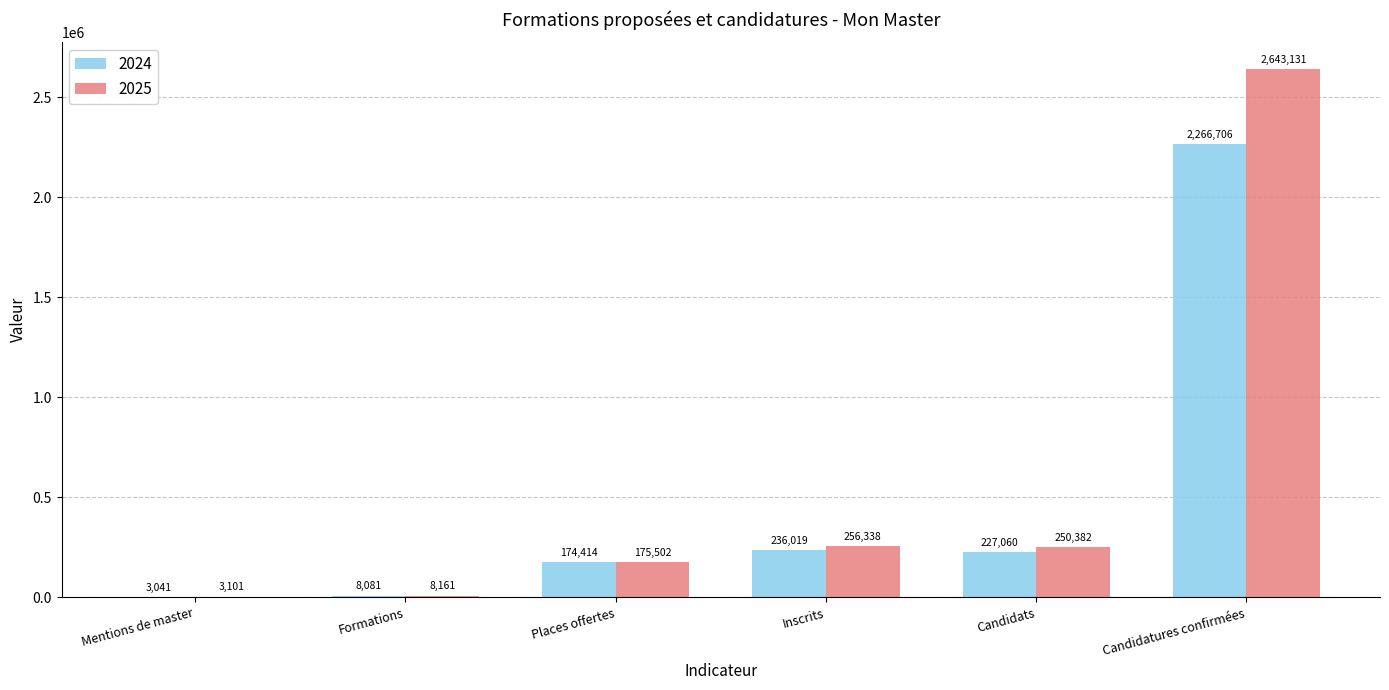

What is the approximate value of 2024 at Places offertes, to the nearest 10?

174410